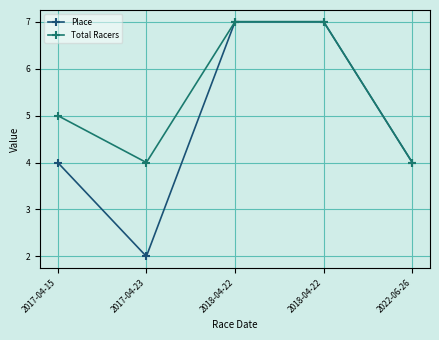

Count the number of data series in this chart.

2